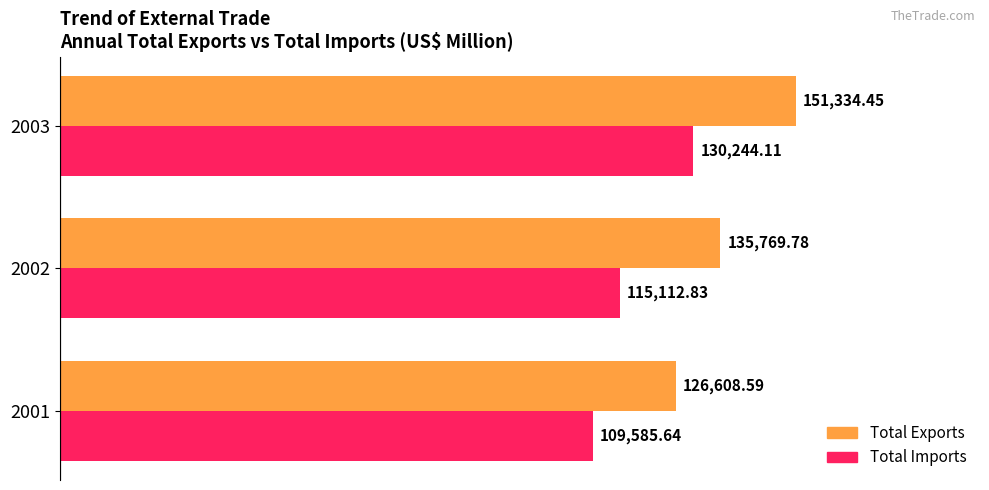

What is the average value of the Total Exports series?

137904.3